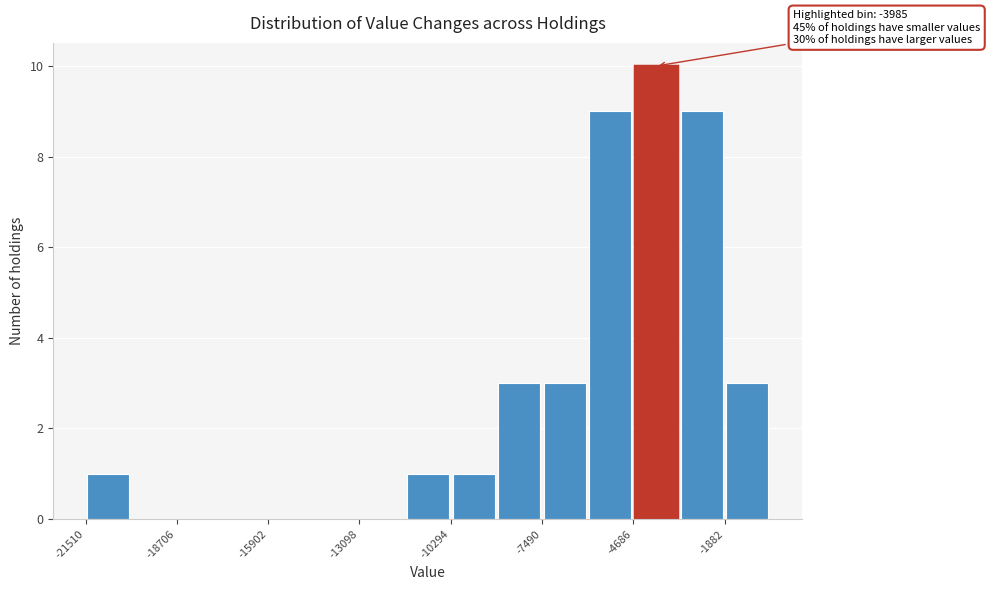

Around what value on the x-axis is the tallest bar? Give the approximate position of its centre, as read against the axis.

-4000